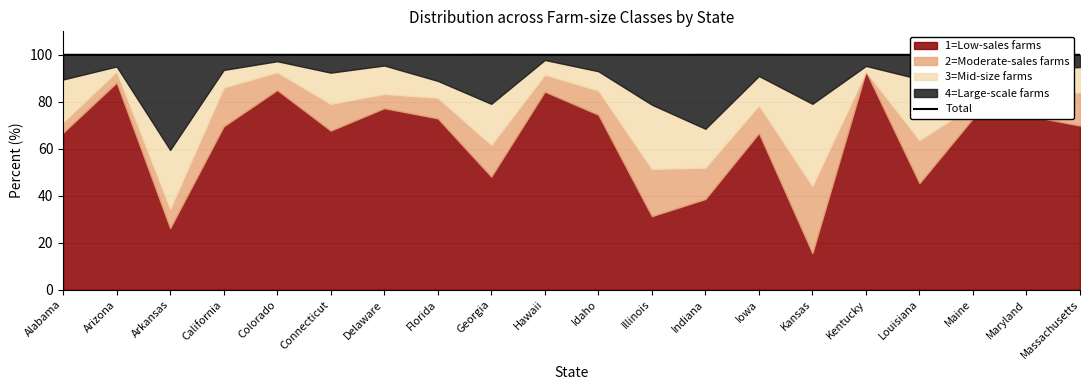

Rank the categories by value from lowest to highest.

Arizona, Kentucky, Louisiana, Connecticut, Illinois, Hawaii, Idaho, Maryland, Alabama, Arkansas, California, Colorado, Delaware, Florida, Kansas, Maine, Massachusetts, Indiana, Georgia, Iowa